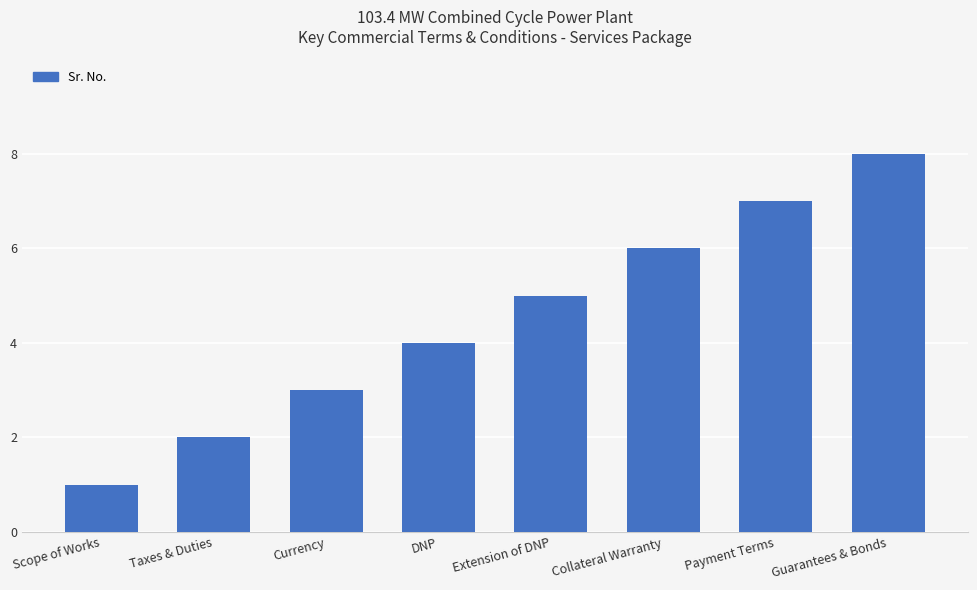

List the labels in order of value, smallest first.

Scope of Works, Taxes & Duties, Currency, DNP, Extension of DNP, Collateral Warranty, Payment Terms, Guarantees & Bonds